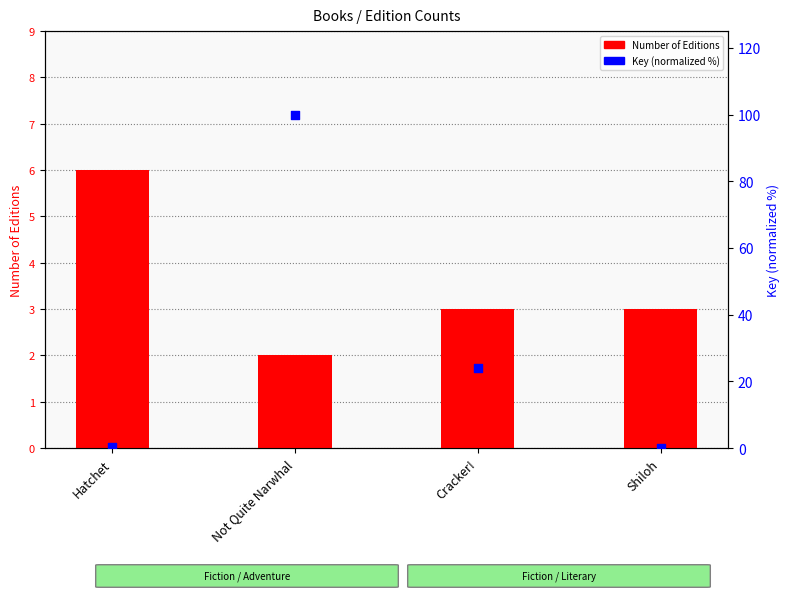

At how many categories does at least one series exceed 42?

1